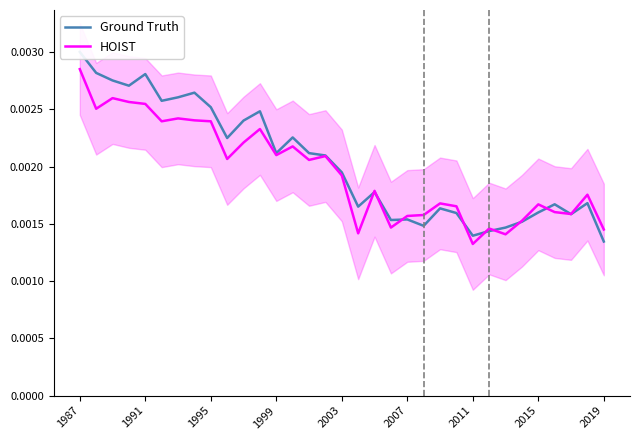

Rank the series by their maximum value, from lowest to highest.

HOIST, Ground Truth